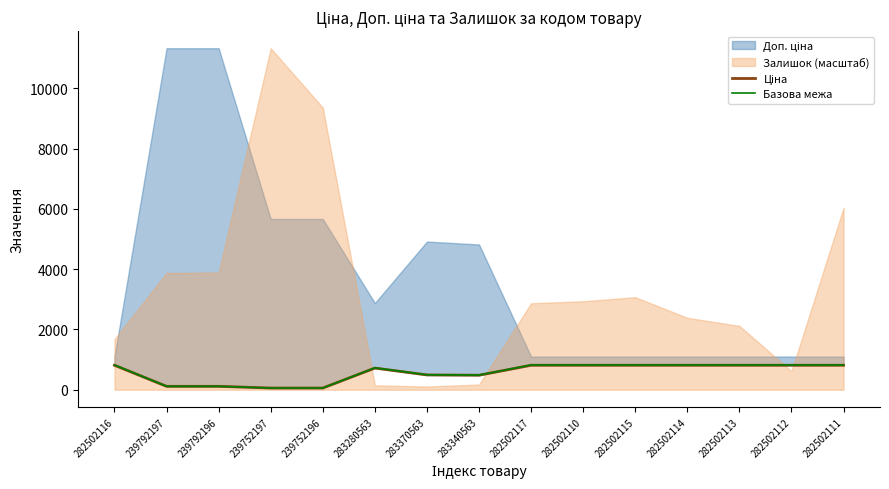

What is the maximum value for Базова межа?

821.2